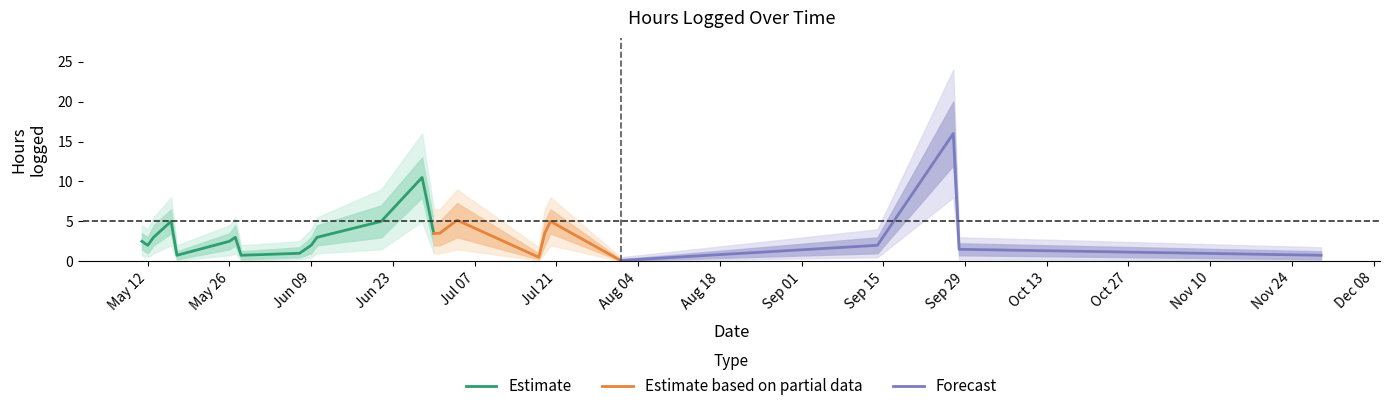

The value of Estimate_outer_high at 2009-07-18 is 0.9. True or false?

False